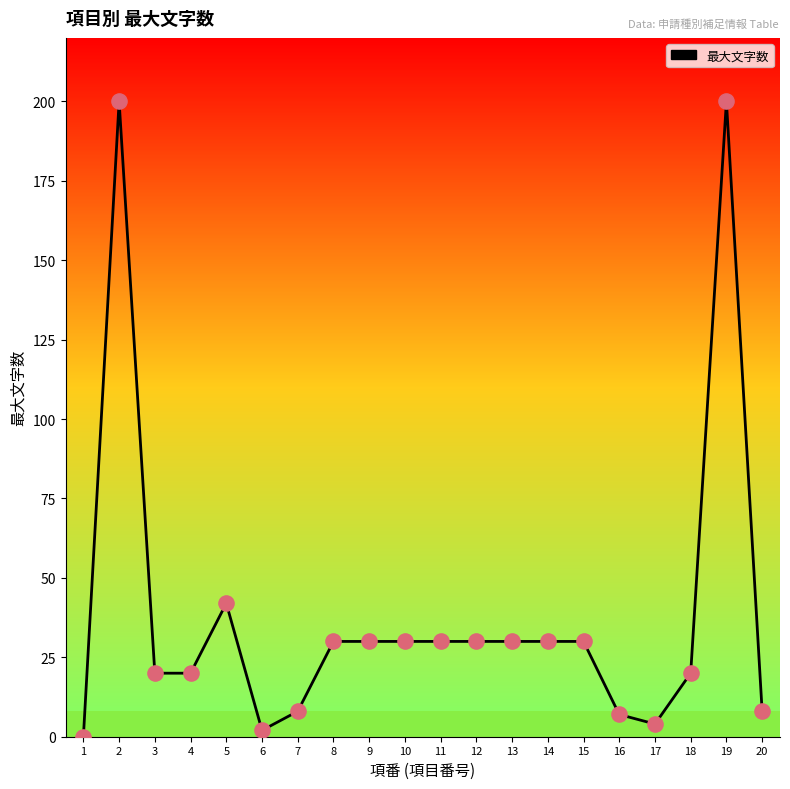

What is the ratio of the value at 18 to the value at 2?

0.1